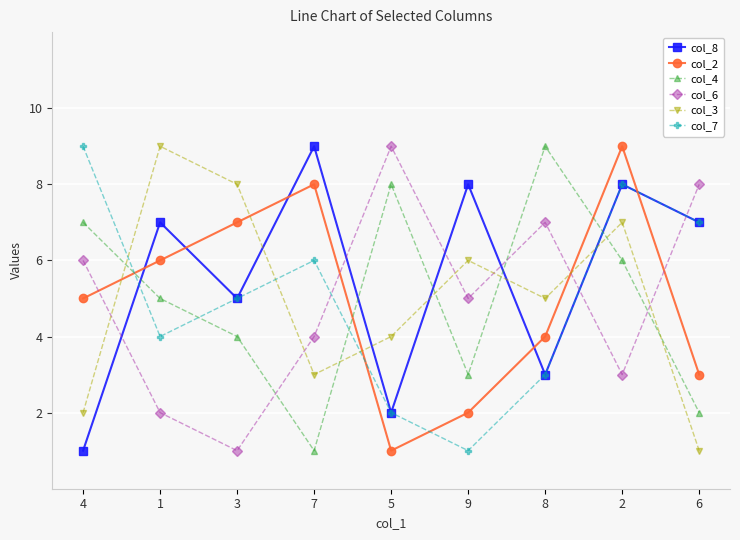

What is the difference between the highest and lowest values at 5?

8